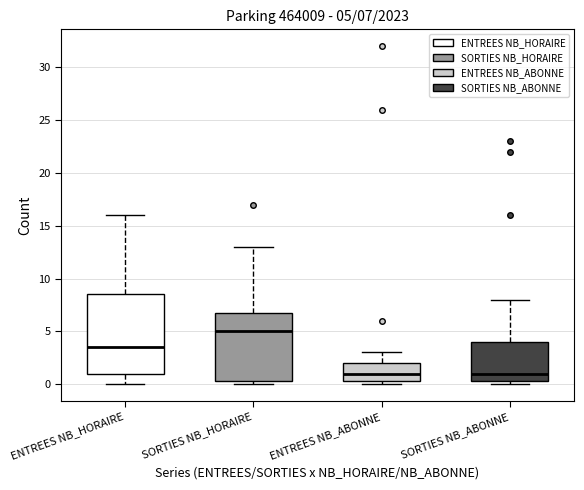

Which box's median line is the highest?

SORTIES NB_HORAIRE